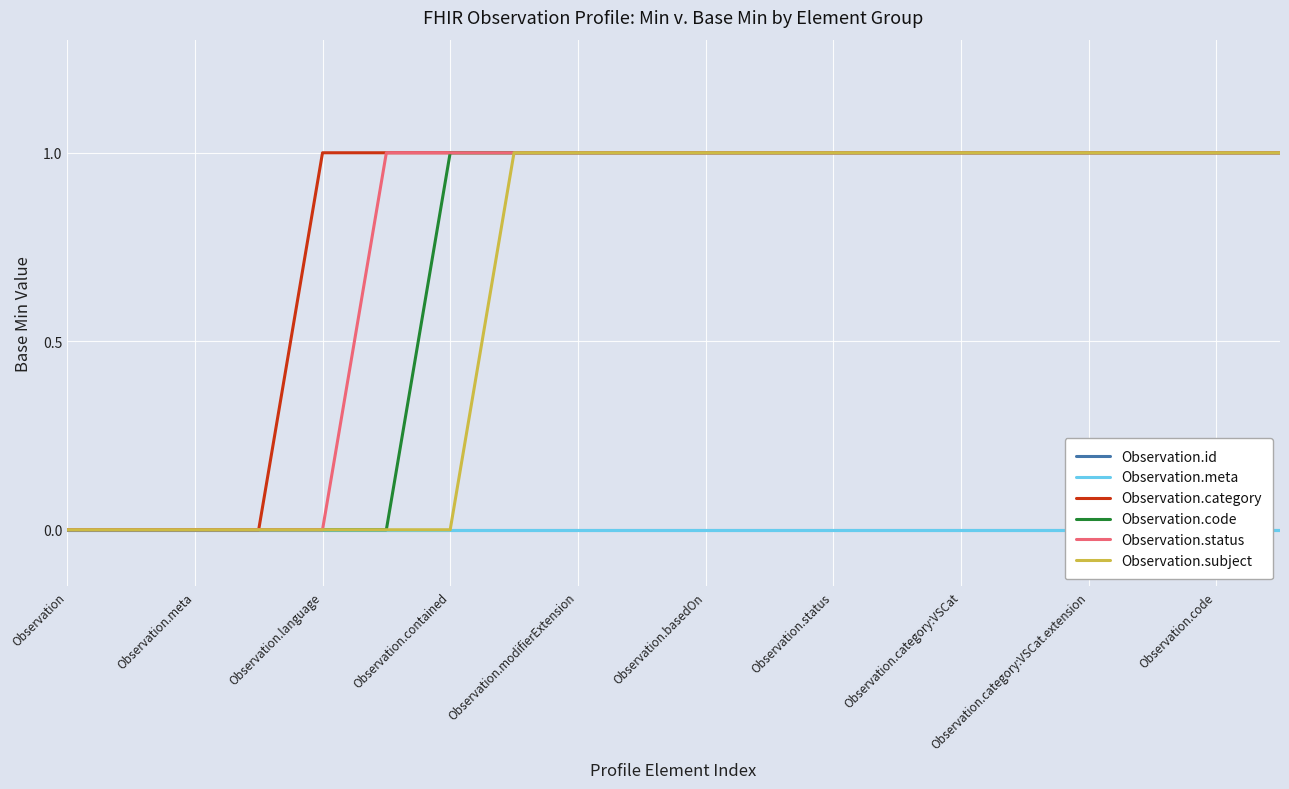

True or false: Observation.id and Observation.status intersect in this chart.

False